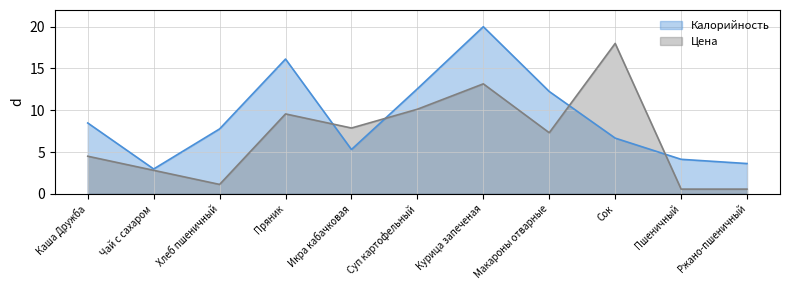

How many interior local valleys does the Цена series have?

3